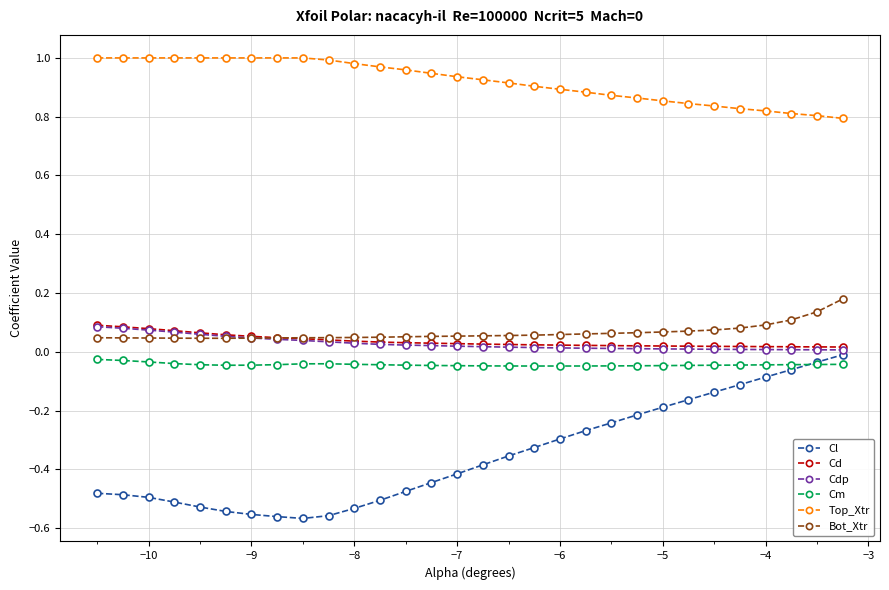

Which series has the largest total across all categories?

Top_Xtr